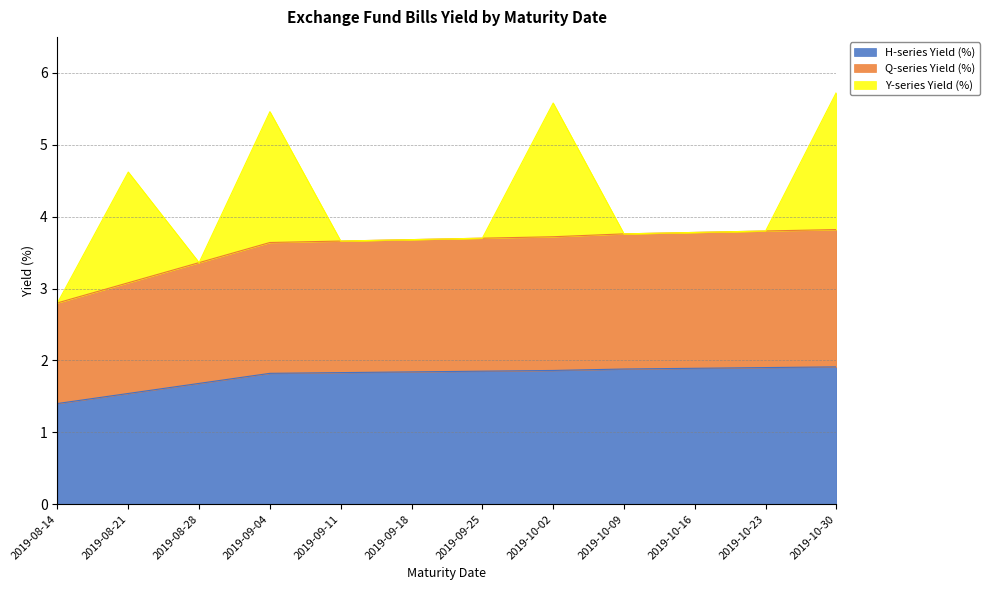

True or false: H-series Yield (%) and Q-series Yield (%) intersect in this chart.

False